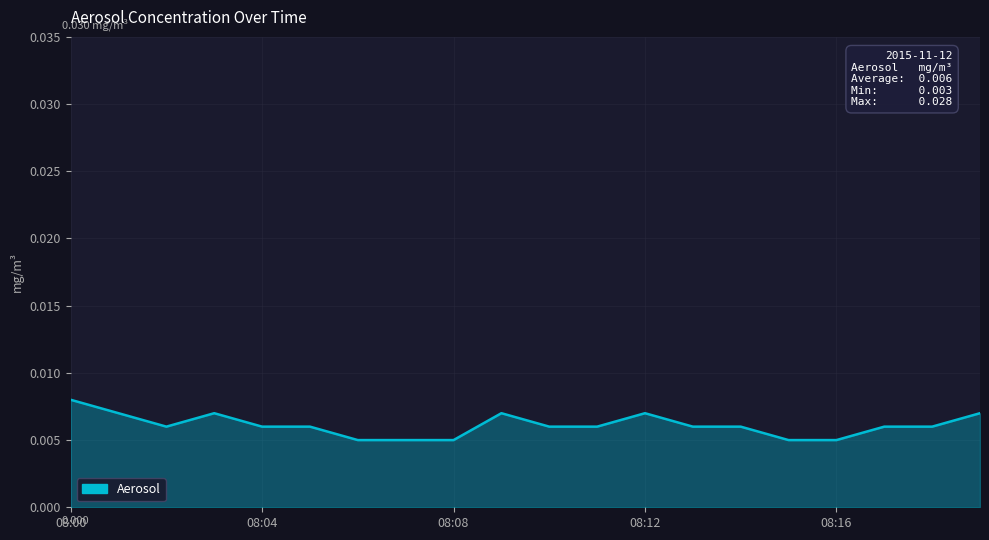

Rank the categories by value from highest to lowest.

08:00, 08:01, 08:03, 08:09, 08:12, 08:19, 08:02, 08:04, 08:05, 08:10, 08:11, 08:13, 08:14, 08:17, 08:18, 08:06, 08:07, 08:08, 08:15, 08:16